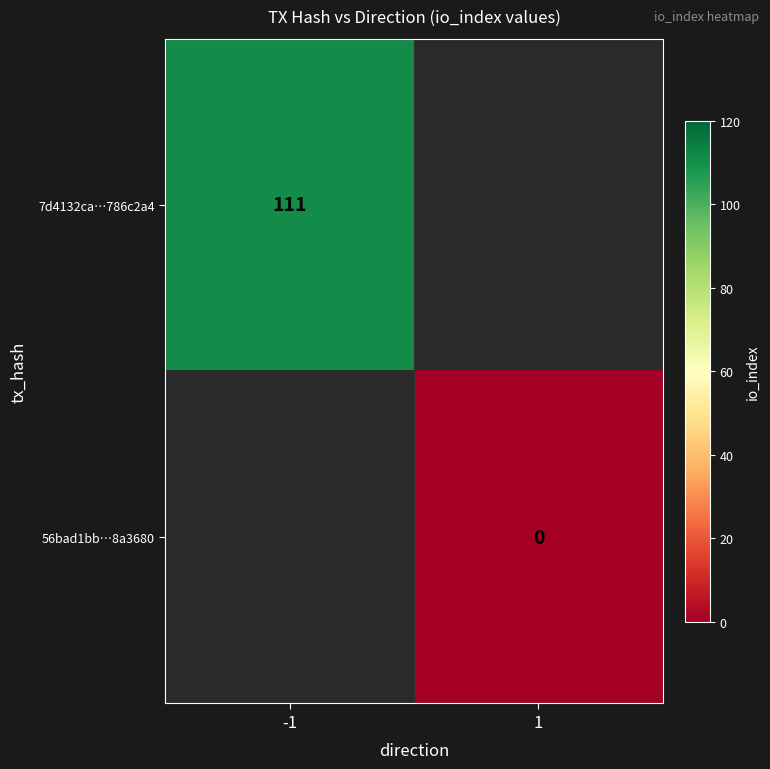

The 7d4132ca…786c2a4 series shows 198 at -1. True or false?

False